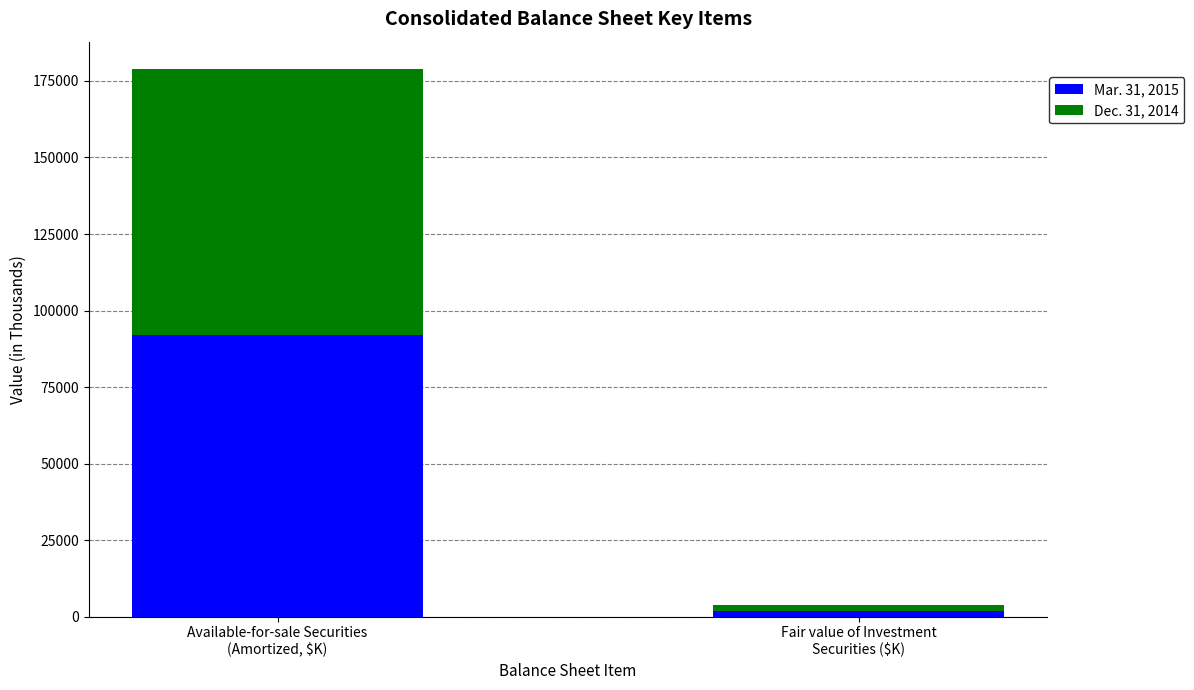

Reading right to left, what are the values for Mar. 31, 2015?

1832	91982